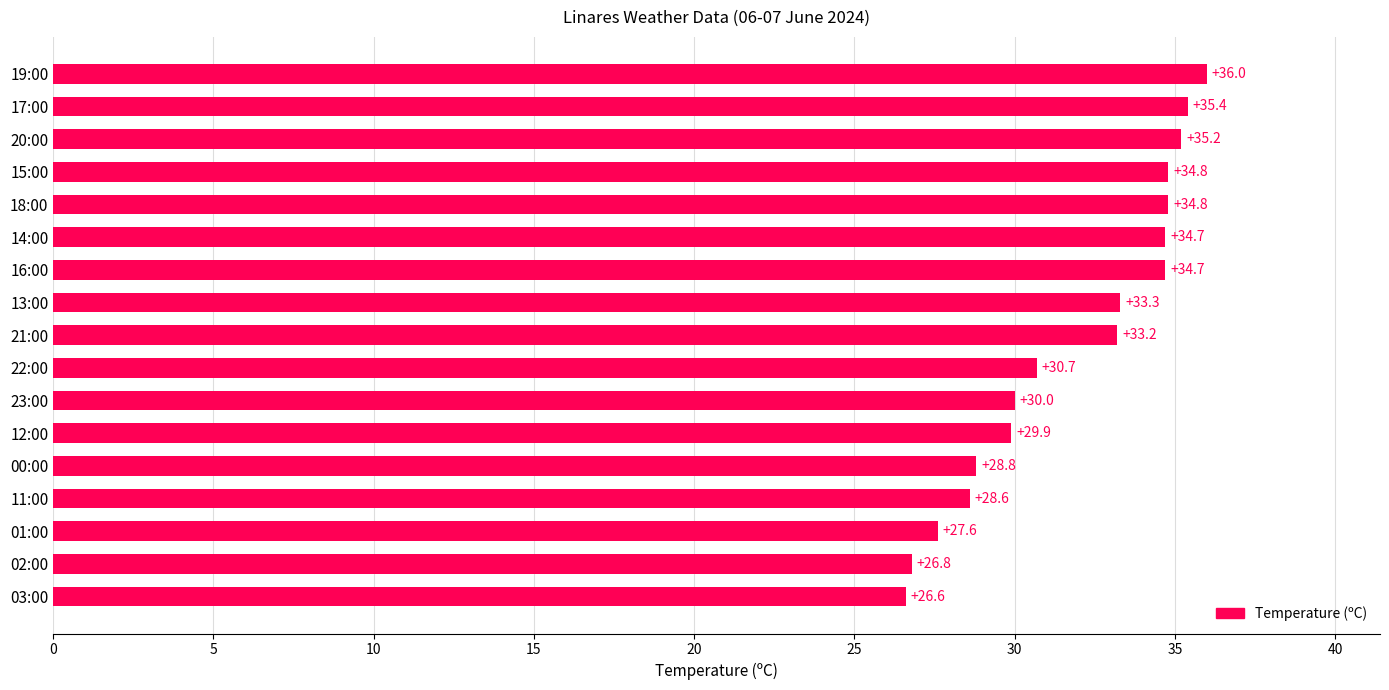

What value does the data have at 13:00?

33.3